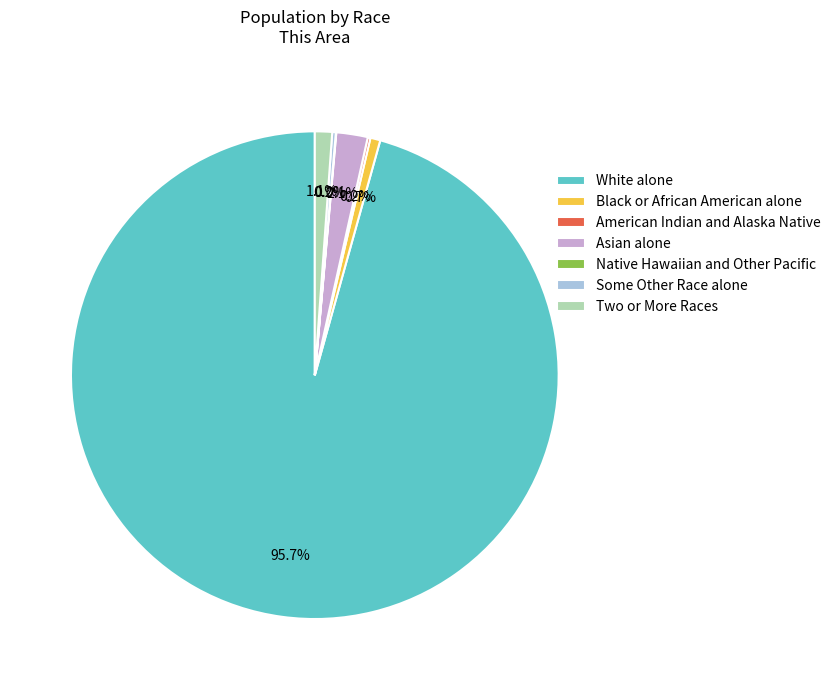

Is the sum of Asian alone and Two or More Races greater than half?

No